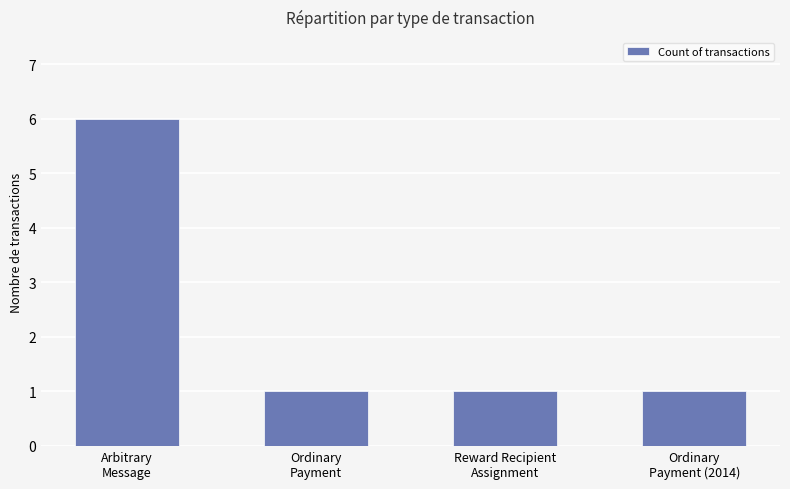

Reading right to left, what are all the values shown in this chart?

1	1	1	6